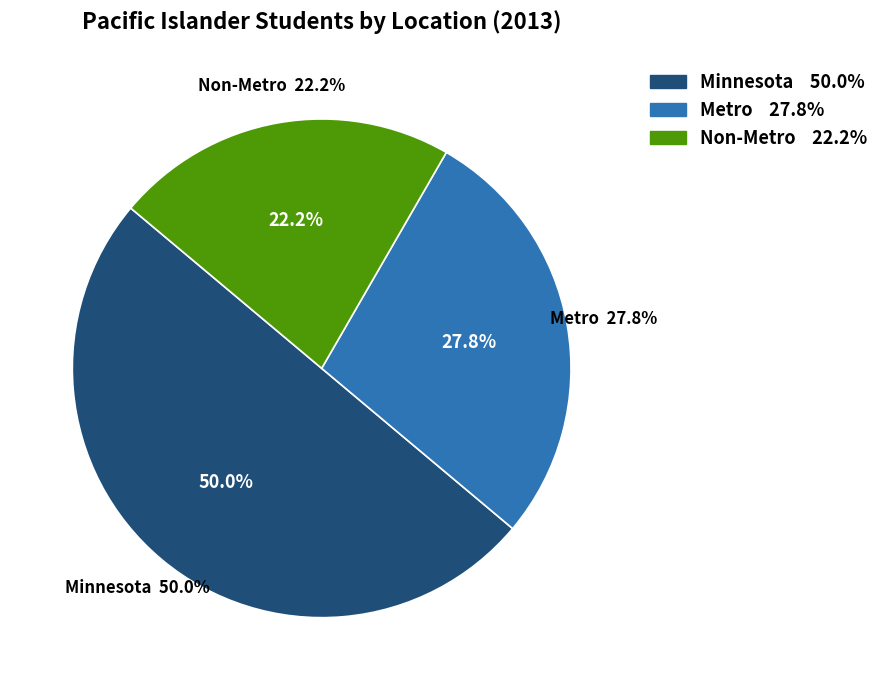

To the nearest percent, what percentage of the pie is Metro?

28%